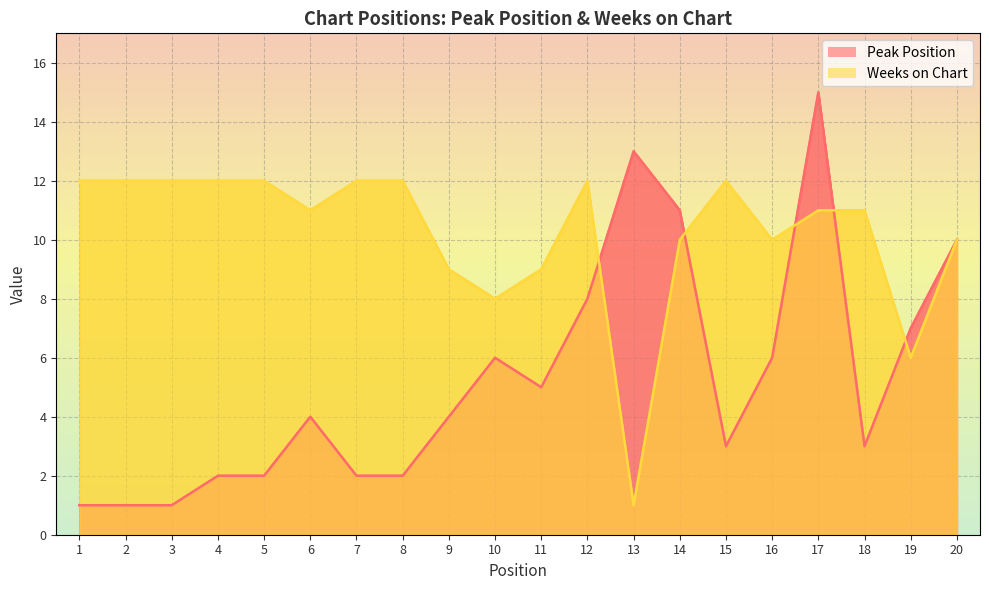

Where is the first local maximum for Weeks on Chart?

12